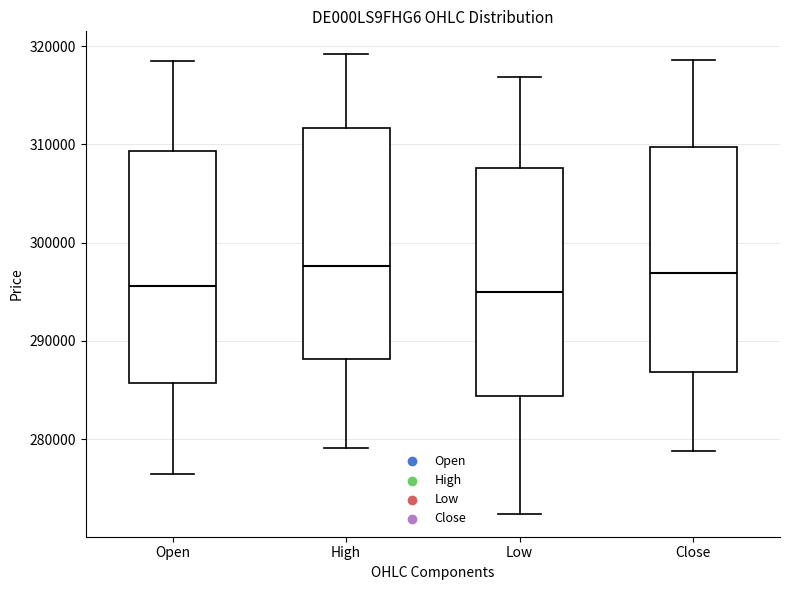

Reading left to right, transcribe this box plot: for each box, give where its median line is, the range the box spans, and where its two whiskers end, as read against the y-axis. The values are not printed on the chart, so give them approximately, as read against the axis.

Open: median 296000, box 286000 to 309000, whiskers 276000 to 319000
High: median 298000, box 288000 to 312000, whiskers 279000 to 319000
Low: median 295000, box 284000 to 308000, whiskers 272000 to 317000
Close: median 297000, box 287000 to 310000, whiskers 279000 to 319000